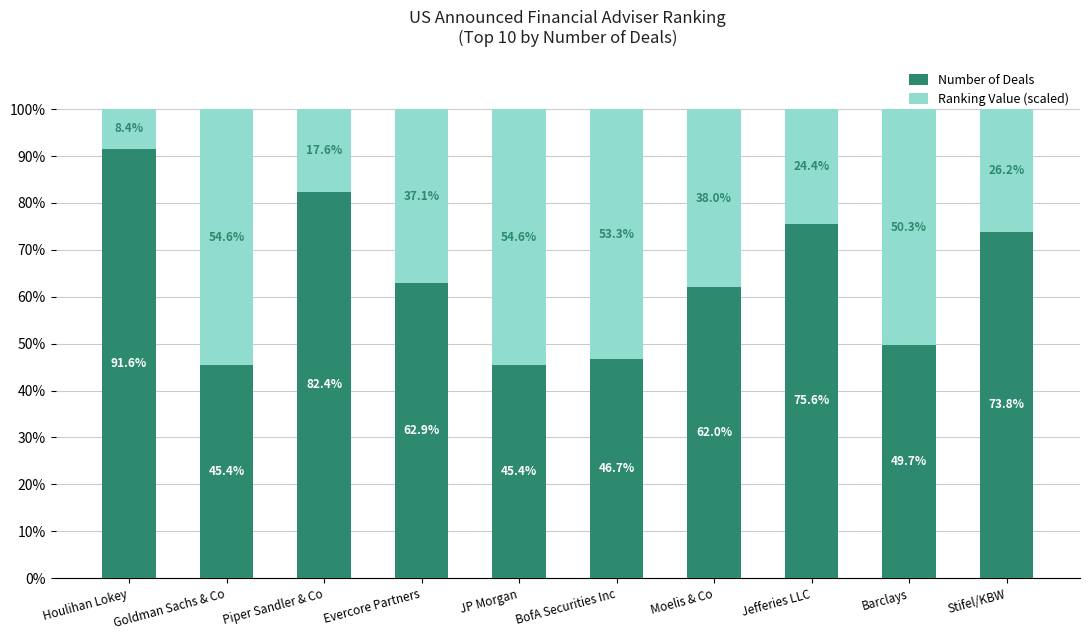

Is it true that Number of Deals equals 52.7 at Houlihan Lokey?

False